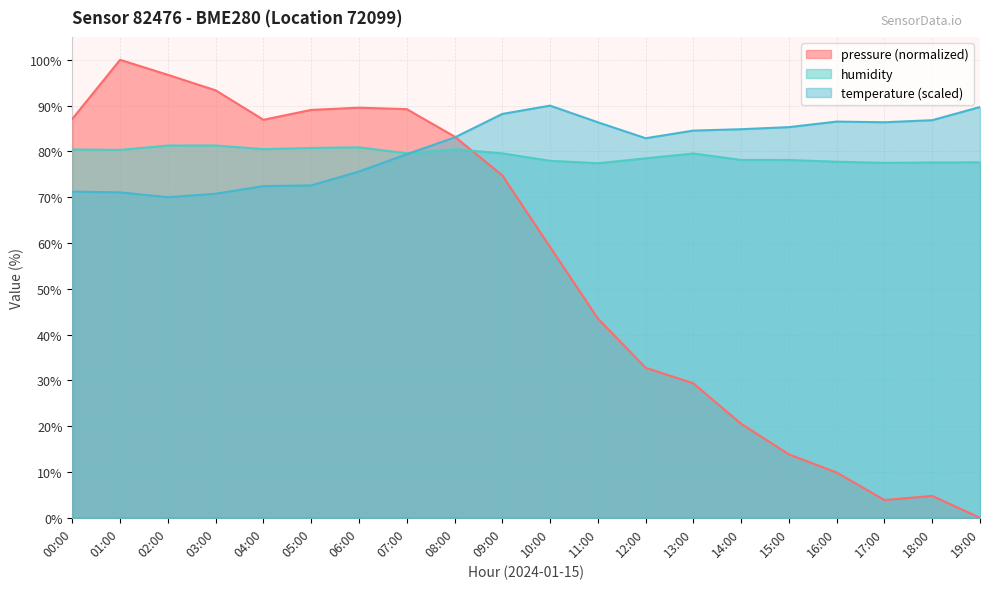

The value of temperature at 12:00 is 28.1. True or false?

False